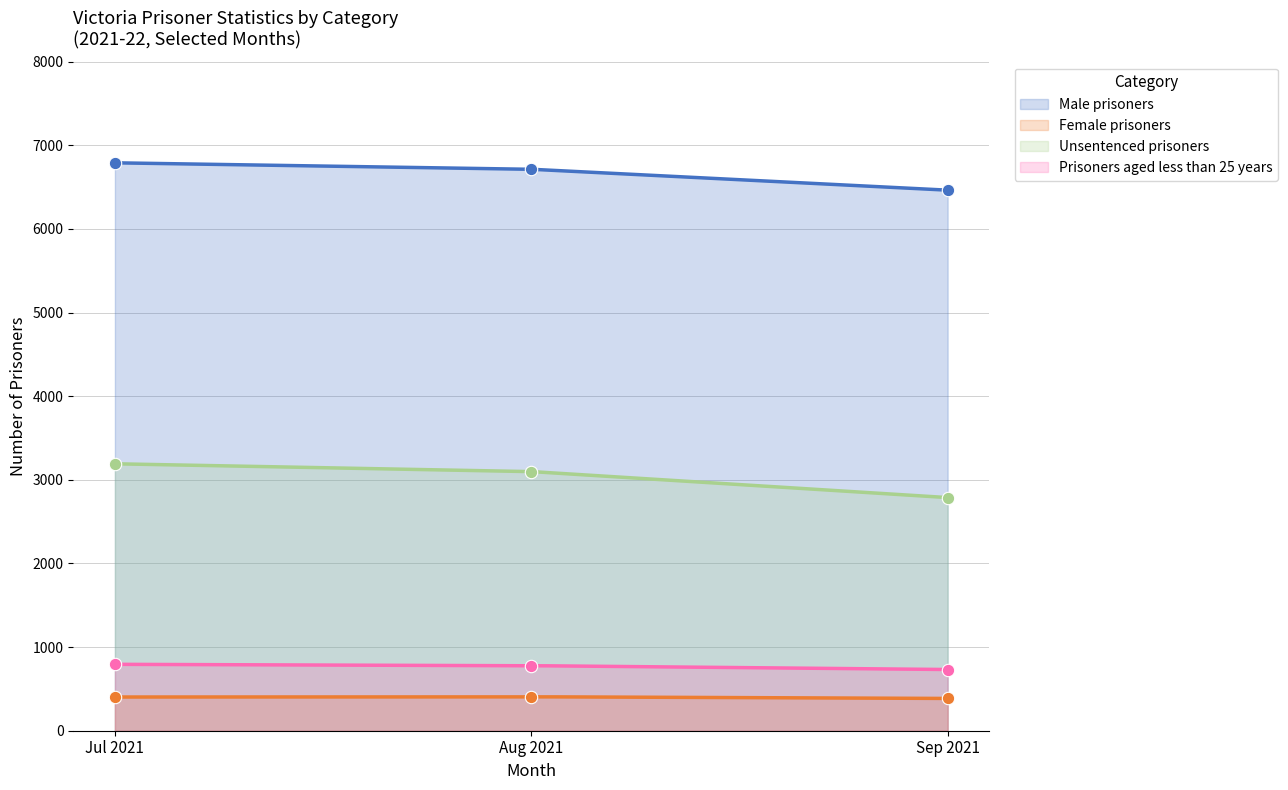

What are all the series names shown in the legend?

Male prisoners, Female prisoners, Unsentenced prisoners, Prisoners aged less than 25 years